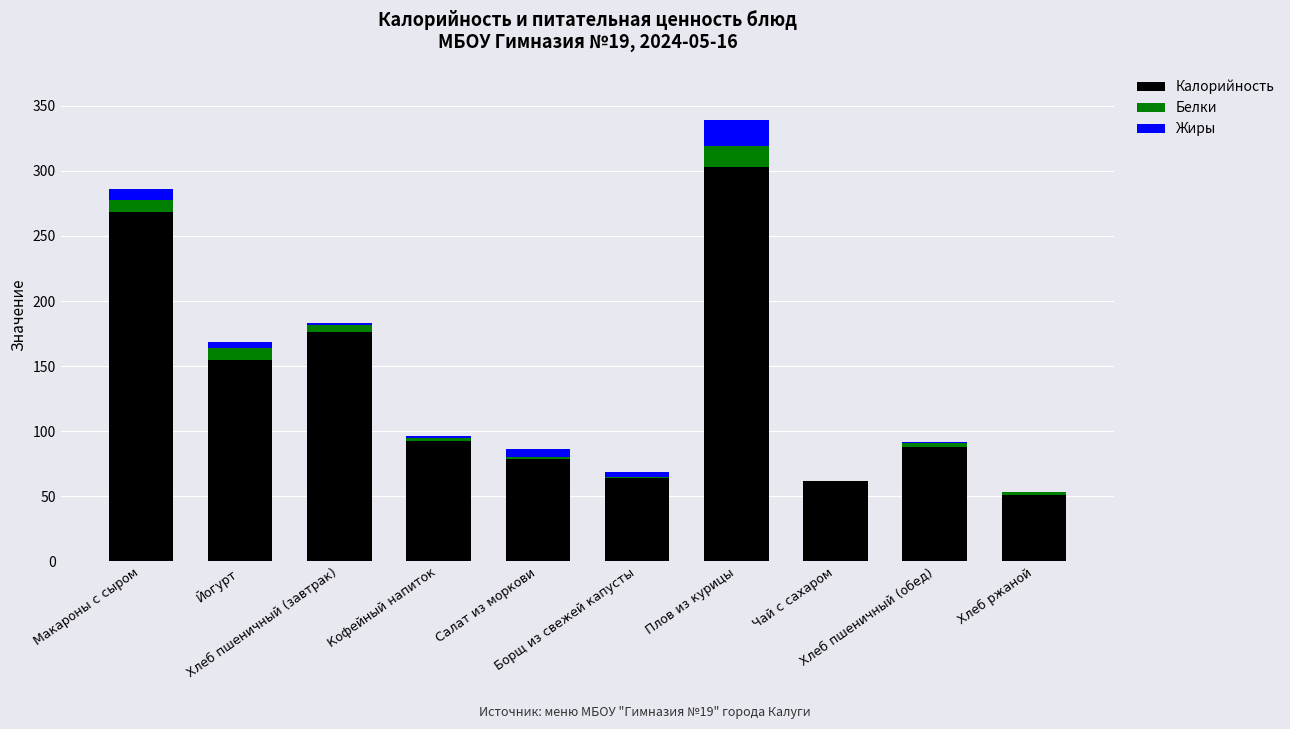

What is the maximum value for Калорийность?

303.2